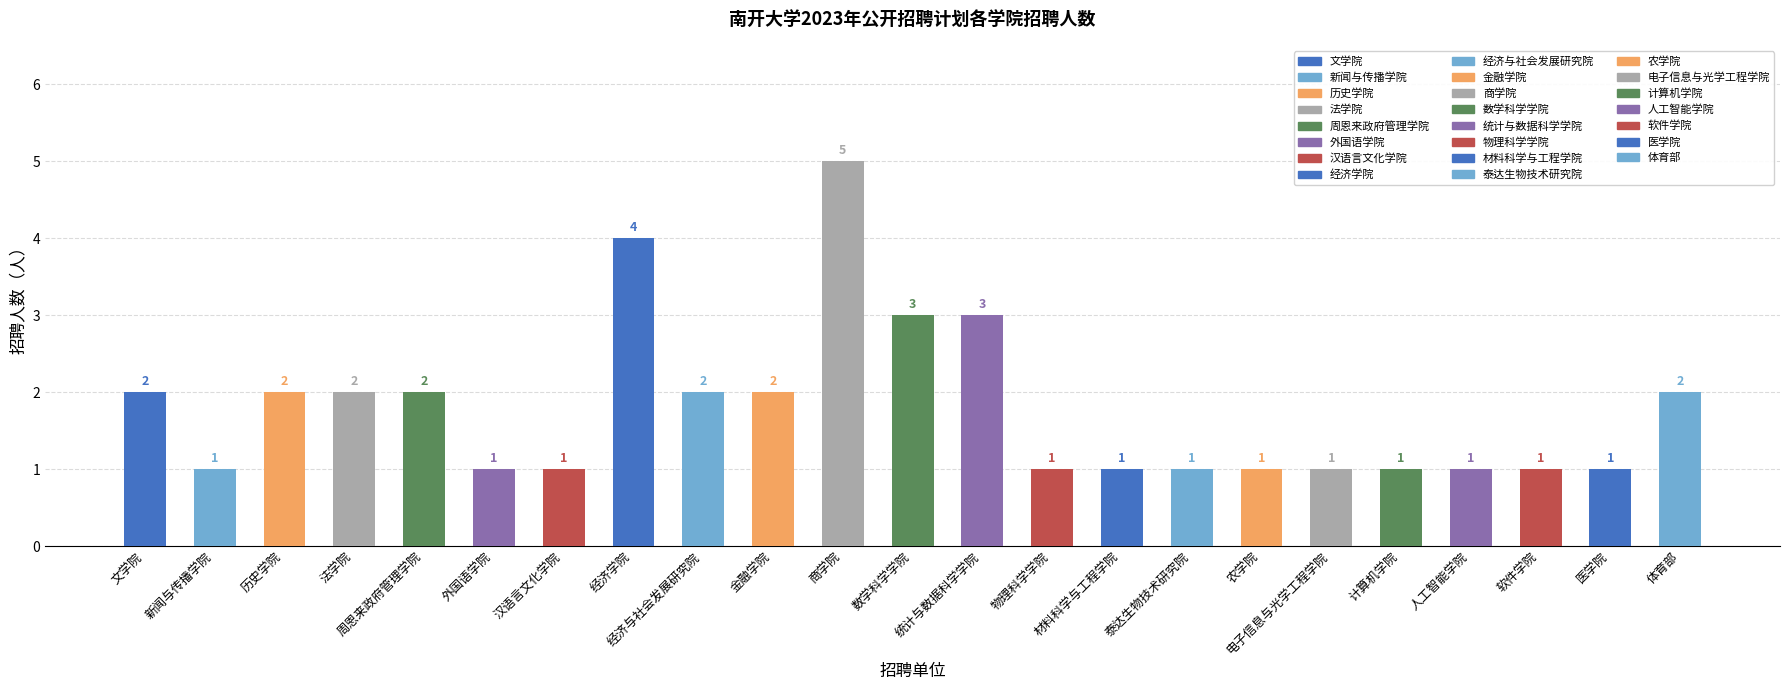

Does the chart contain stacked bars?

No